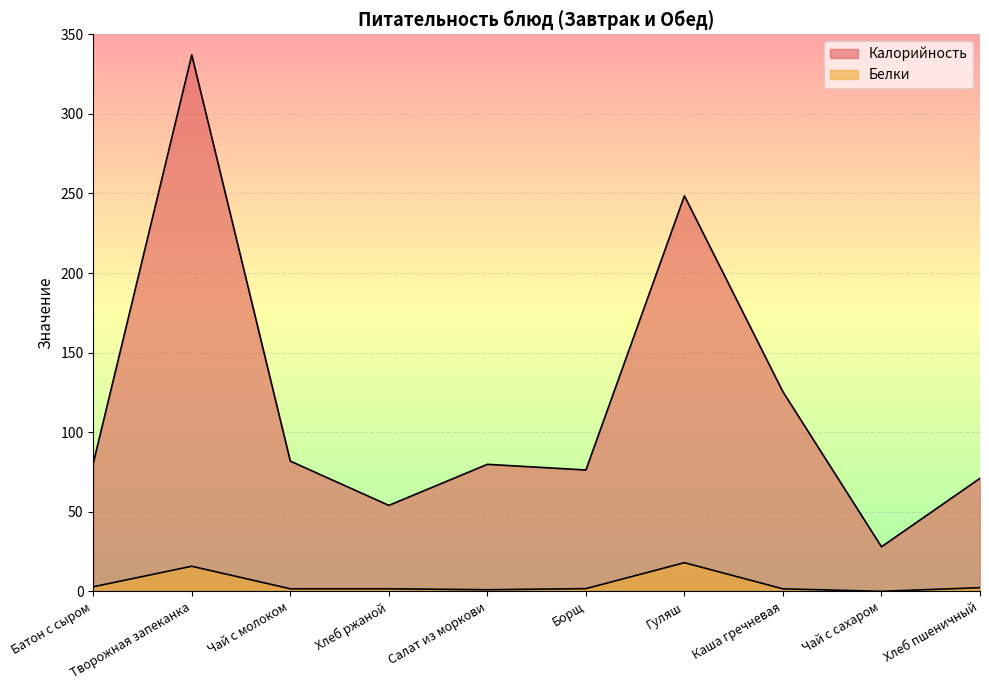

What is the sum of the Белки values at Хлеб ржаной and Батон с сыром?

4.5